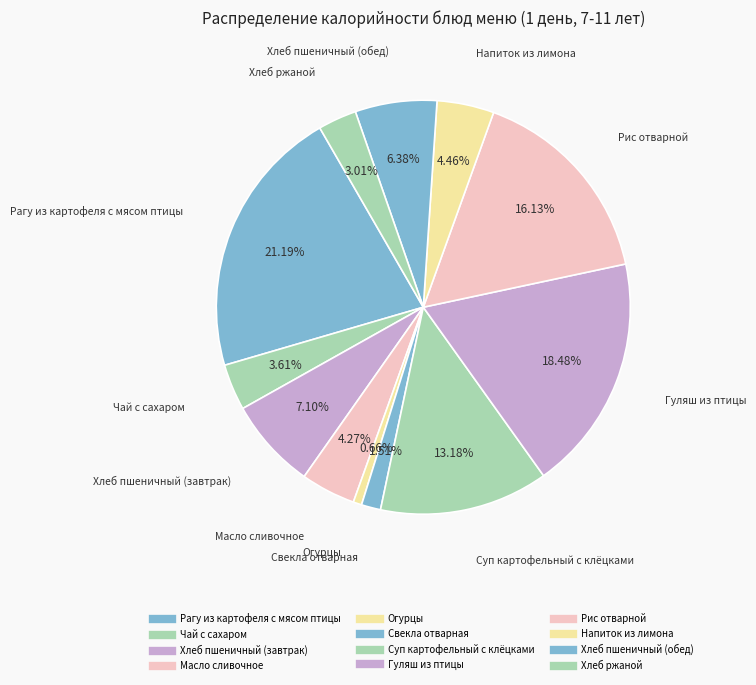

How many slices are in this pie chart?

12